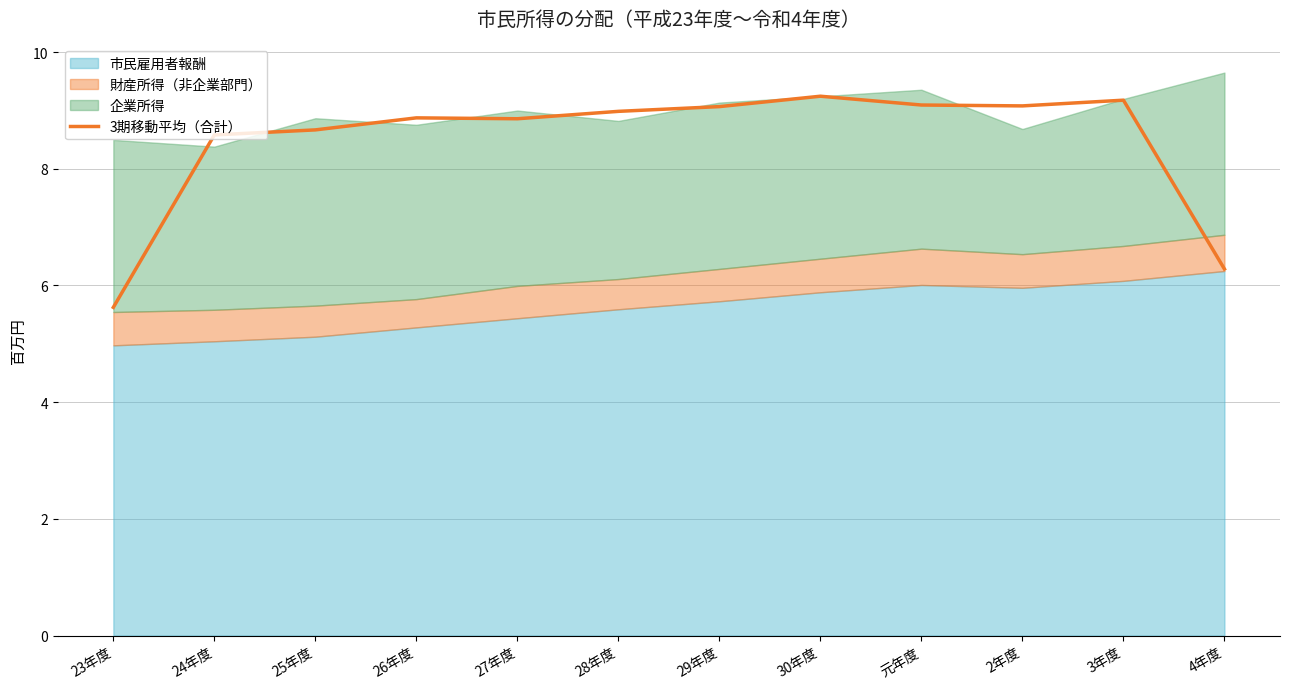

What is the label of the 5th point from the right?

30年度